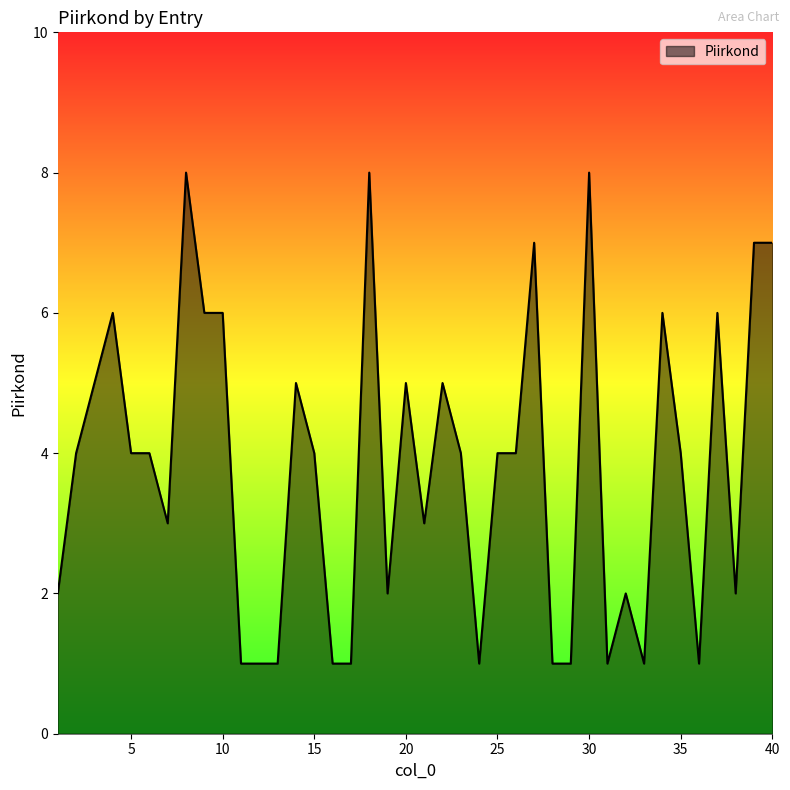

What is the difference between the maximum and minimum values?

7